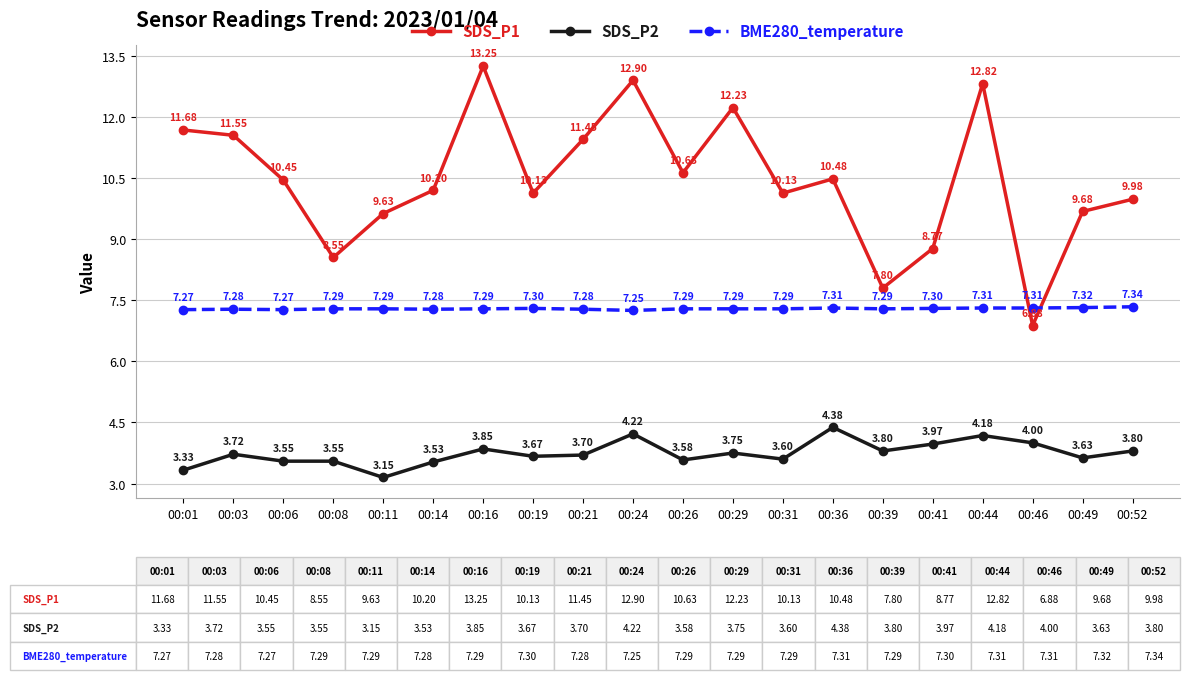

What is the difference between the maximum and second lowest values in the BME280_temperature series?

0.1